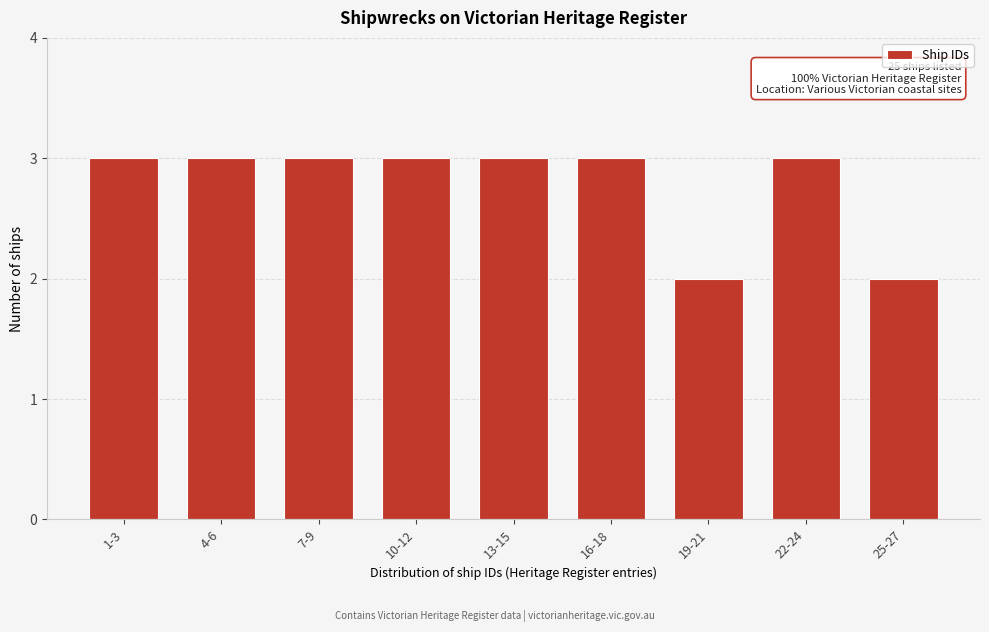

Reading left to right, transcribe all the data shown in this chart.

1-3=3	4-6=3	7-9=3	10-12=3	13-15=3	16-18=3	19-21=2	22-24=3	25-27=2